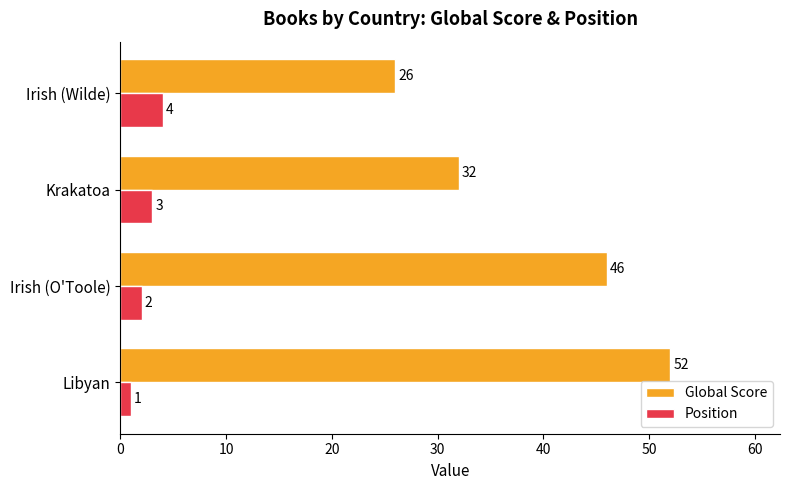

What is the difference between the maximum and minimum values in the Global Score series?

26